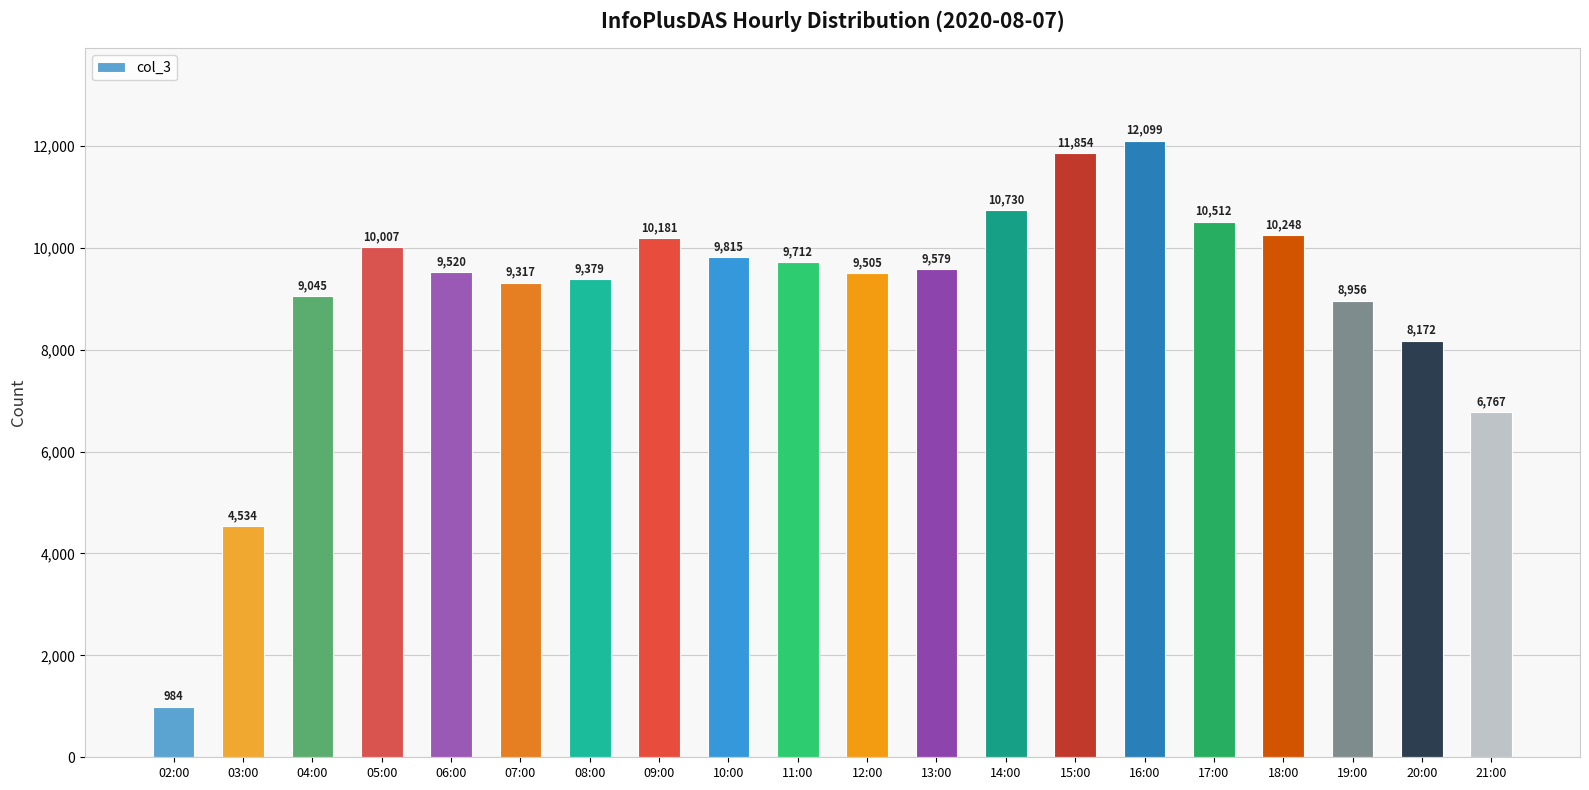

What is the label of the 11th bar from the right?

11:00